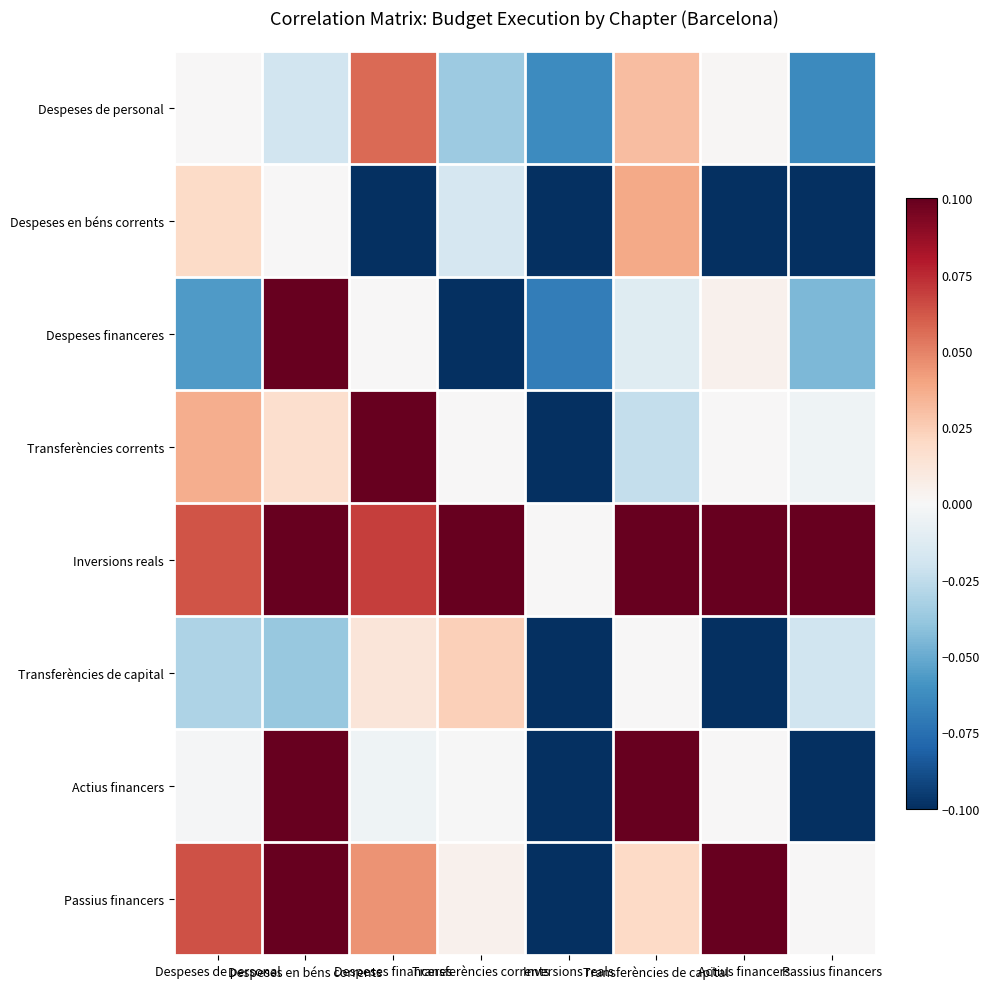

Reading right to left, list all the values displayed in this chart.

Despeses de personal: Passius financers=-0.1	Actius financers=0.0	Transferències de capital=0.0	Inversions reals=-0.1	Transferències corrents=-0.0	Despeses financeres=0.1	Despeses en béns corrents=-0.0	Despeses de personal=0.0
Despeses en béns corrents: Passius financers=-0.1	Actius financers=-0.1	Transferències de capital=0.0	Inversions reals=-0.1	Transferències corrents=-0.0	Despeses financeres=-0.1	Despeses en béns corrents=0.0	Despeses de personal=0.0
Despeses financeres: Passius financers=-0.0	Actius financers=0.0	Transferències de capital=-0.0	Inversions reals=-0.1	Transferències corrents=-0.1	Despeses financeres=0.0	Despeses en béns corrents=0.1	Despeses de personal=-0.1
Transferències corrents: Passius financers=-0.0	Actius financers=0.0	Transferències de capital=-0.0	Inversions reals=-0.1	Transferències corrents=0.0	Despeses financeres=0.1	Despeses en béns corrents=0.0	Despeses de personal=0.0
Inversions reals: Passius financers=0.1	Actius financers=0.1	Transferències de capital=0.1	Inversions reals=0.0	Transferències corrents=0.1	Despeses financeres=0.1	Despeses en béns corrents=0.1	Despeses de personal=0.1
Transferències de capital: Passius financers=-0.0	Actius financers=-0.1	Transferències de capital=0.0	Inversions reals=-0.1	Transferències corrents=0.0	Despeses financeres=0.0	Despeses en béns corrents=-0.0	Despeses de personal=-0.0
Actius financers: Passius financers=-0.1	Actius financers=0.0	Transferències de capital=0.1	Inversions reals=-0.1	Transferències corrents=-0.0	Despeses financeres=-0.0	Despeses en béns corrents=0.1	Despeses de personal=-0.0
Passius financers: Passius financers=0.0	Actius financers=0.1	Transferències de capital=0.0	Inversions reals=-0.1	Transferències corrents=0.0	Despeses financeres=0.0	Despeses en béns corrents=0.1	Despeses de personal=0.1